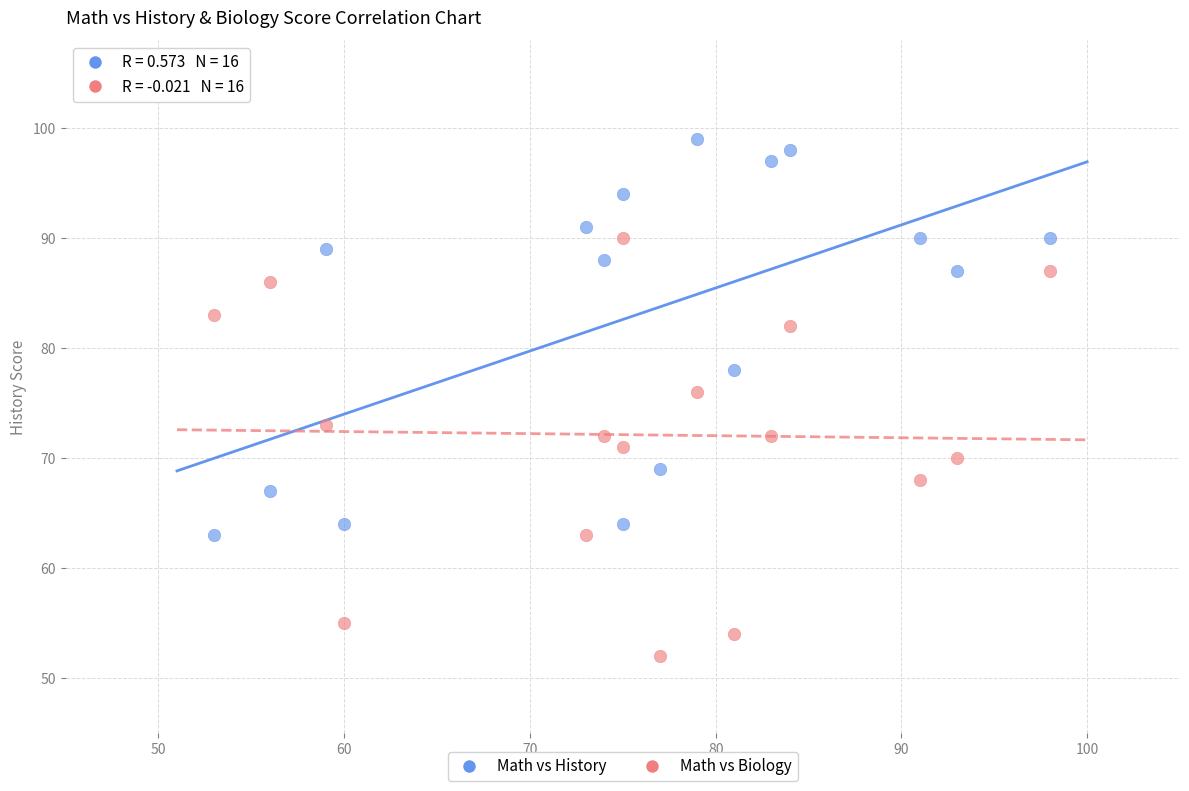

Across all series, what Y value is closest to 75?

76